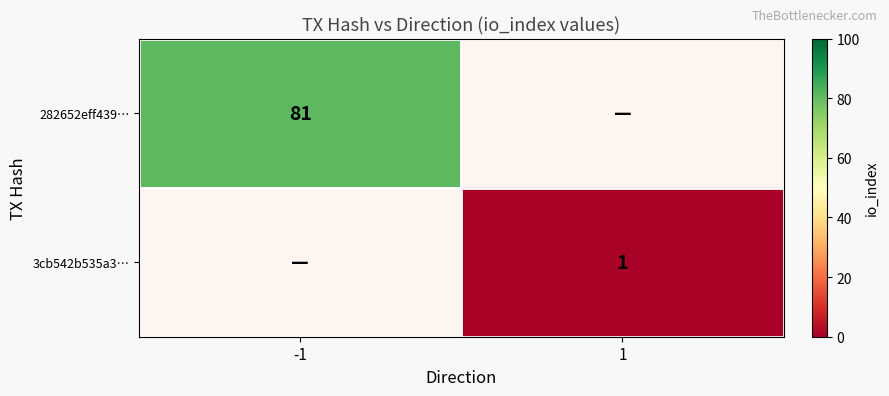

Between 1 and -1, which is larger?

-1